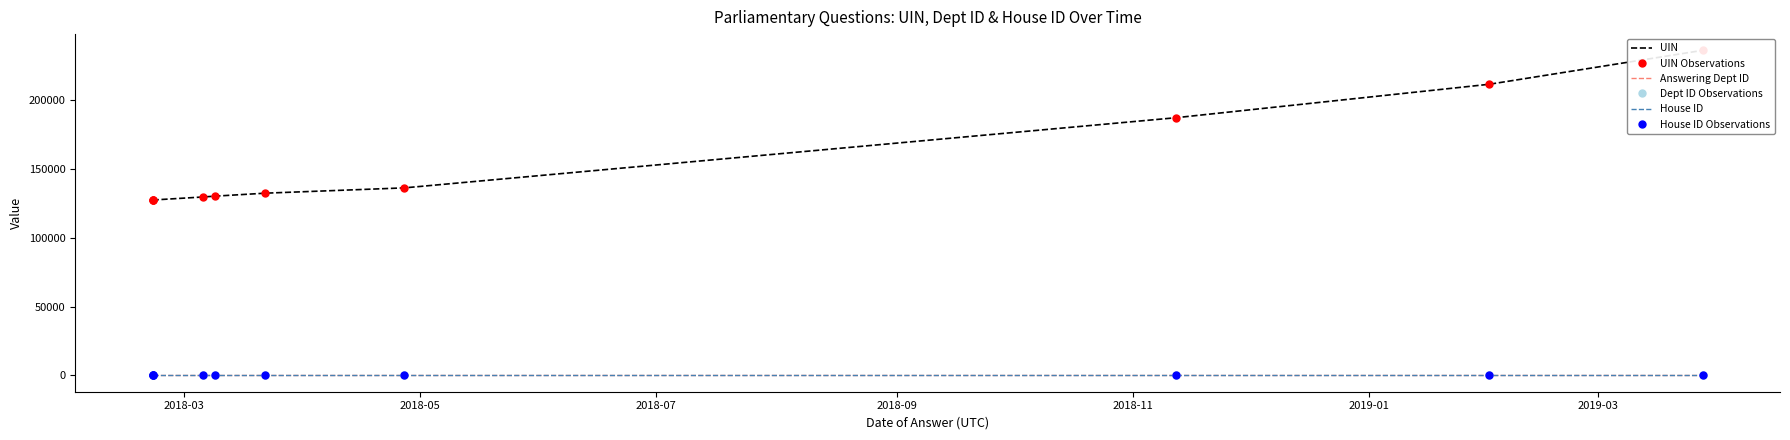

True or false: UIN has more than 0 points higher than both neighbors.

False